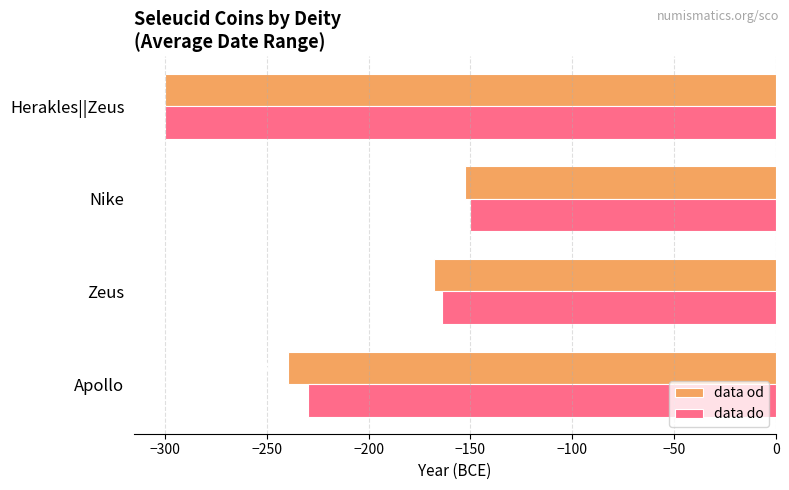

At which category does the chart reach its peak across all series?

Nike